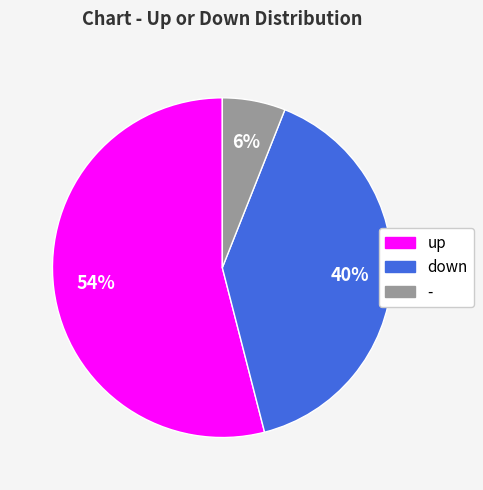

Does up represent more than half of the total?

Yes